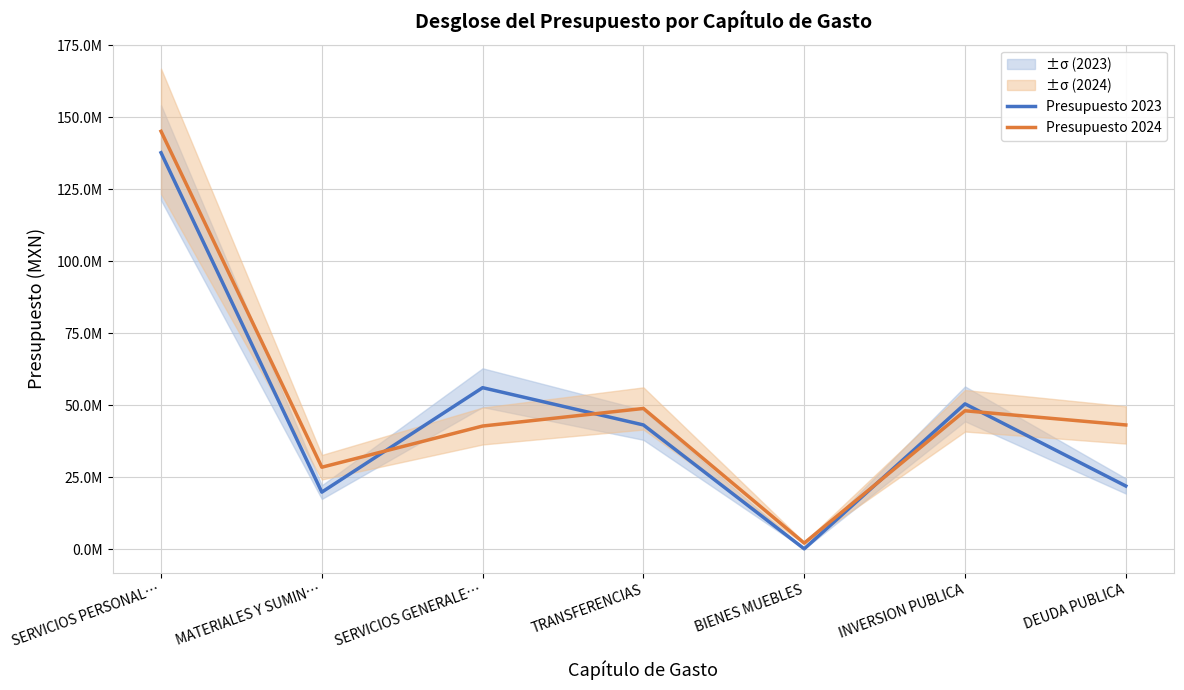

How many categories are shown in the chart?

7